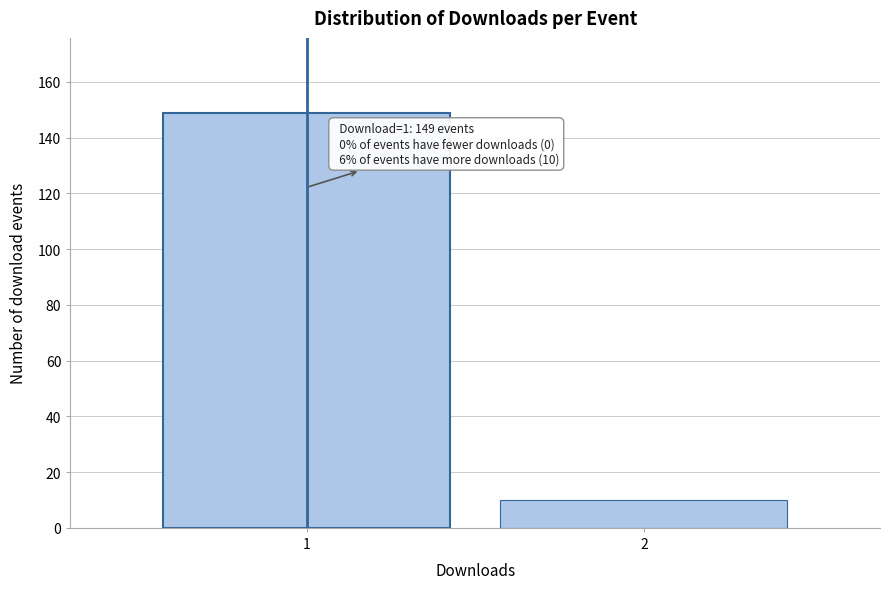

Reading left to right, what are all the values shown in this chart?

1=149	2=10